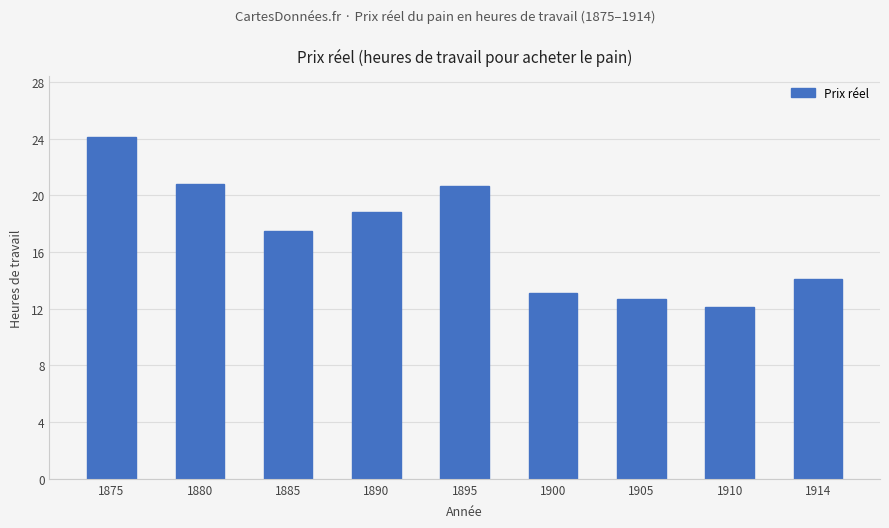

What is the change in value from 1880 to 1890?

-2.0